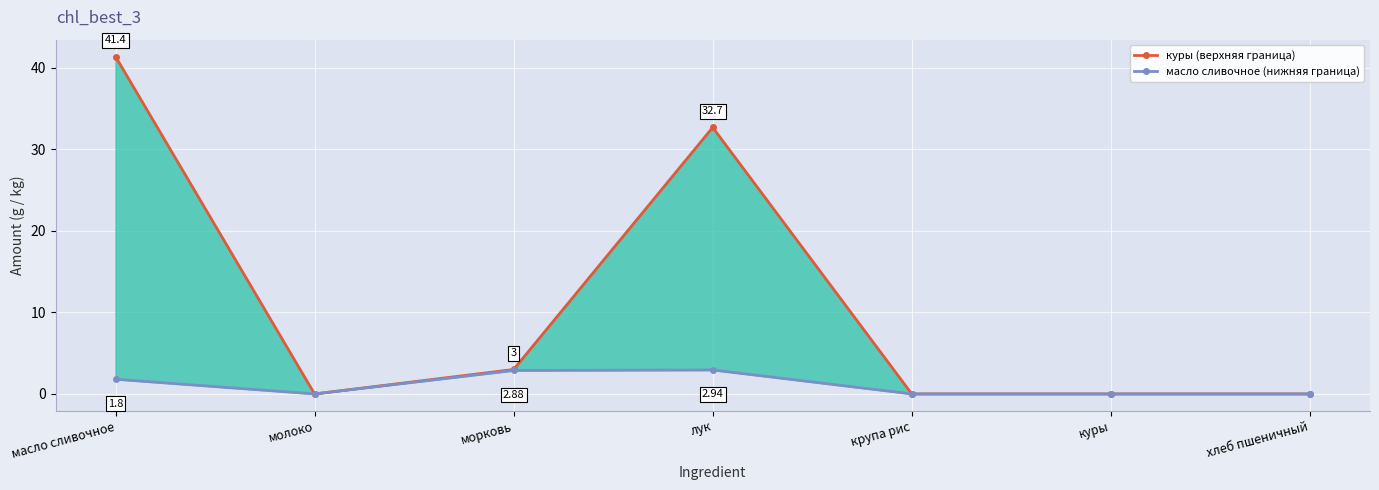

What is the difference between the maximum and minimum values in the куры (верхняя граница) series?

41.4